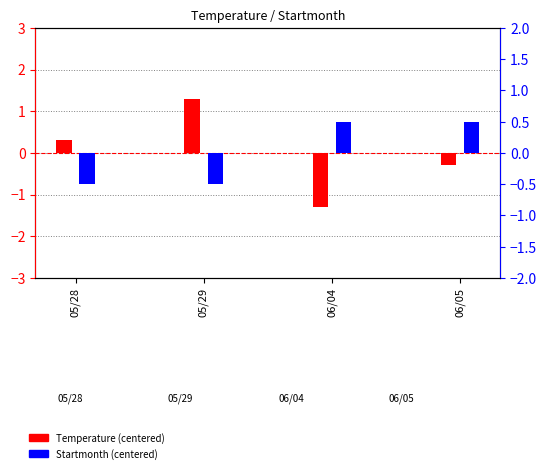

Which series has the largest total across all categories?

Temperature (centered)